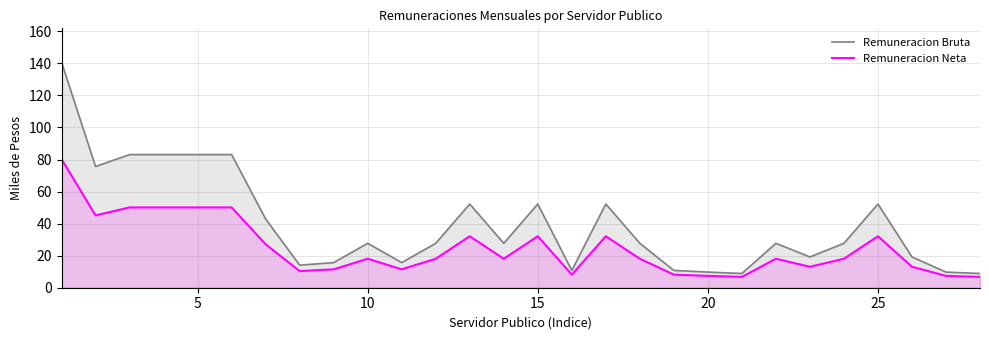

How many values in the Remuneracion Bruta series are below 27?

11